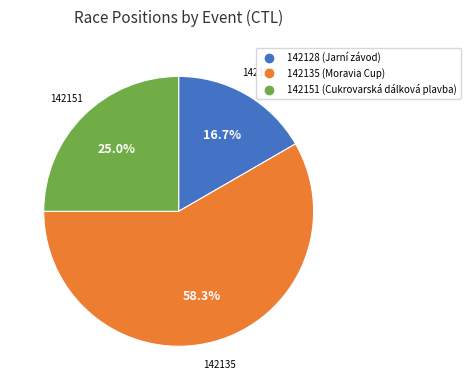

Which category has the smallest portion of the pie?

142128 (Jarní závod)